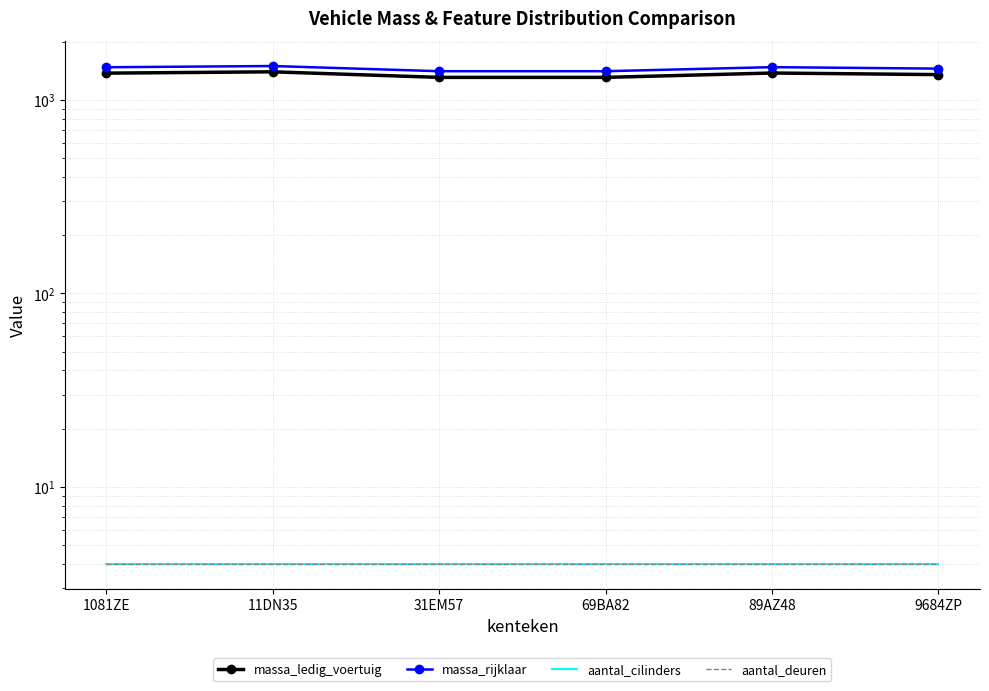

At how many categories does at least one series exceed 836?

6